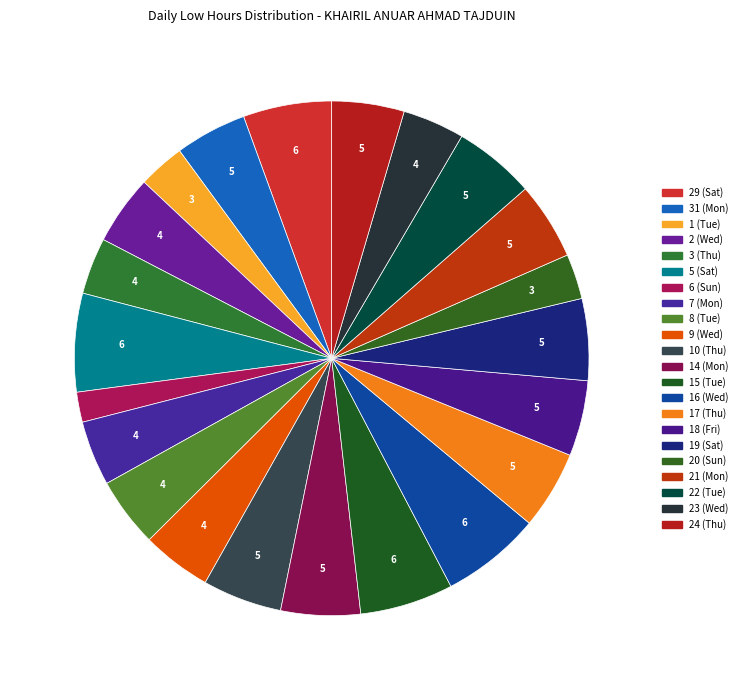

Approximately how many times larger is the value at 17 (Thu) compared to 3 (Thu)?

1.4